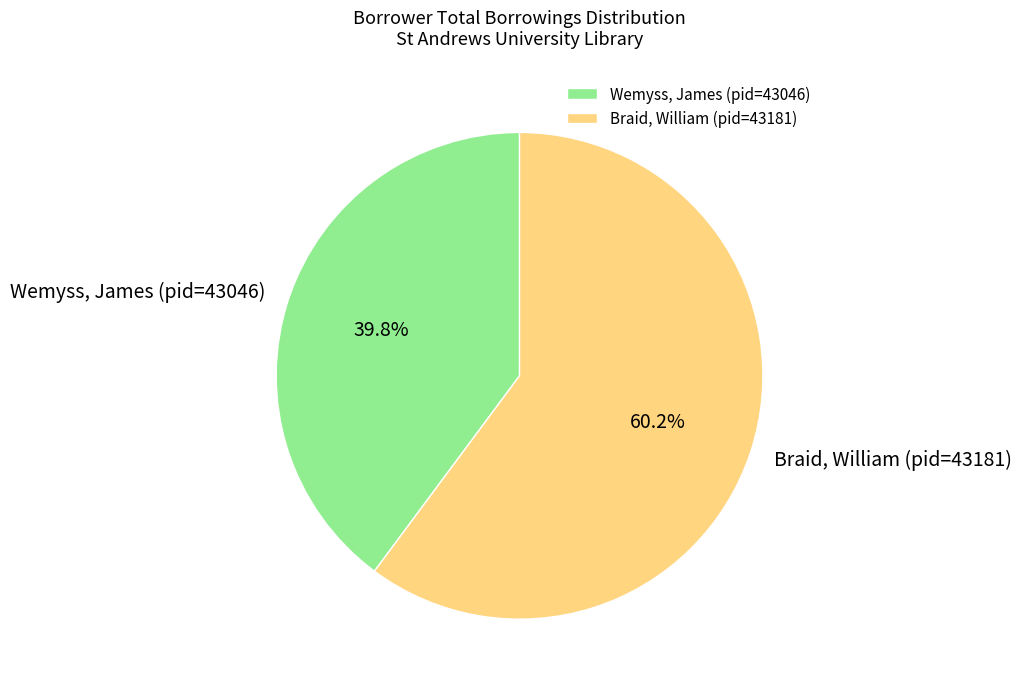

How many slices are in this pie chart?

2